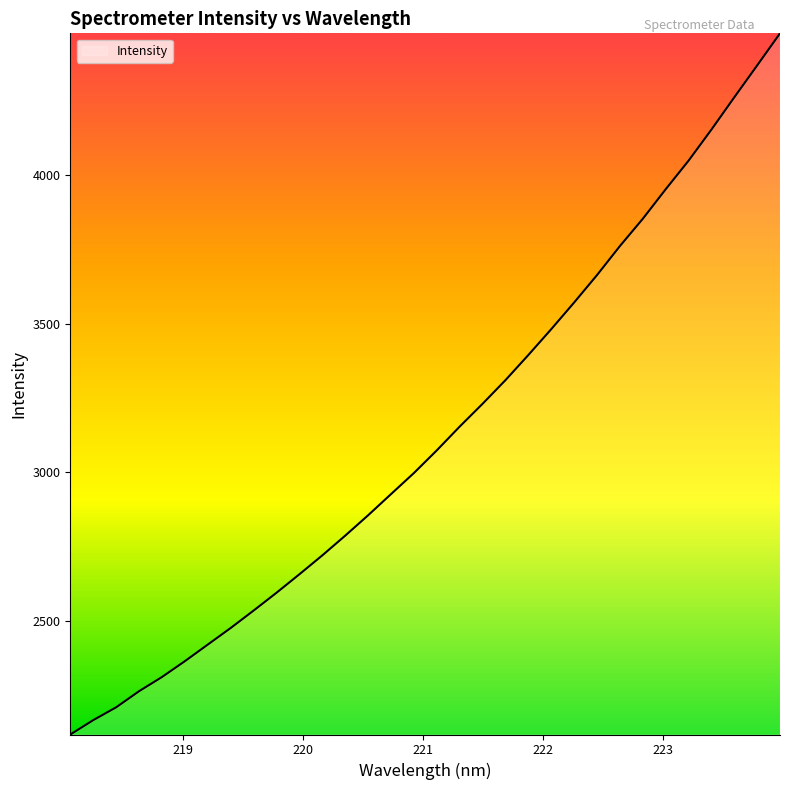

What is the smallest value displayed?

2117.3